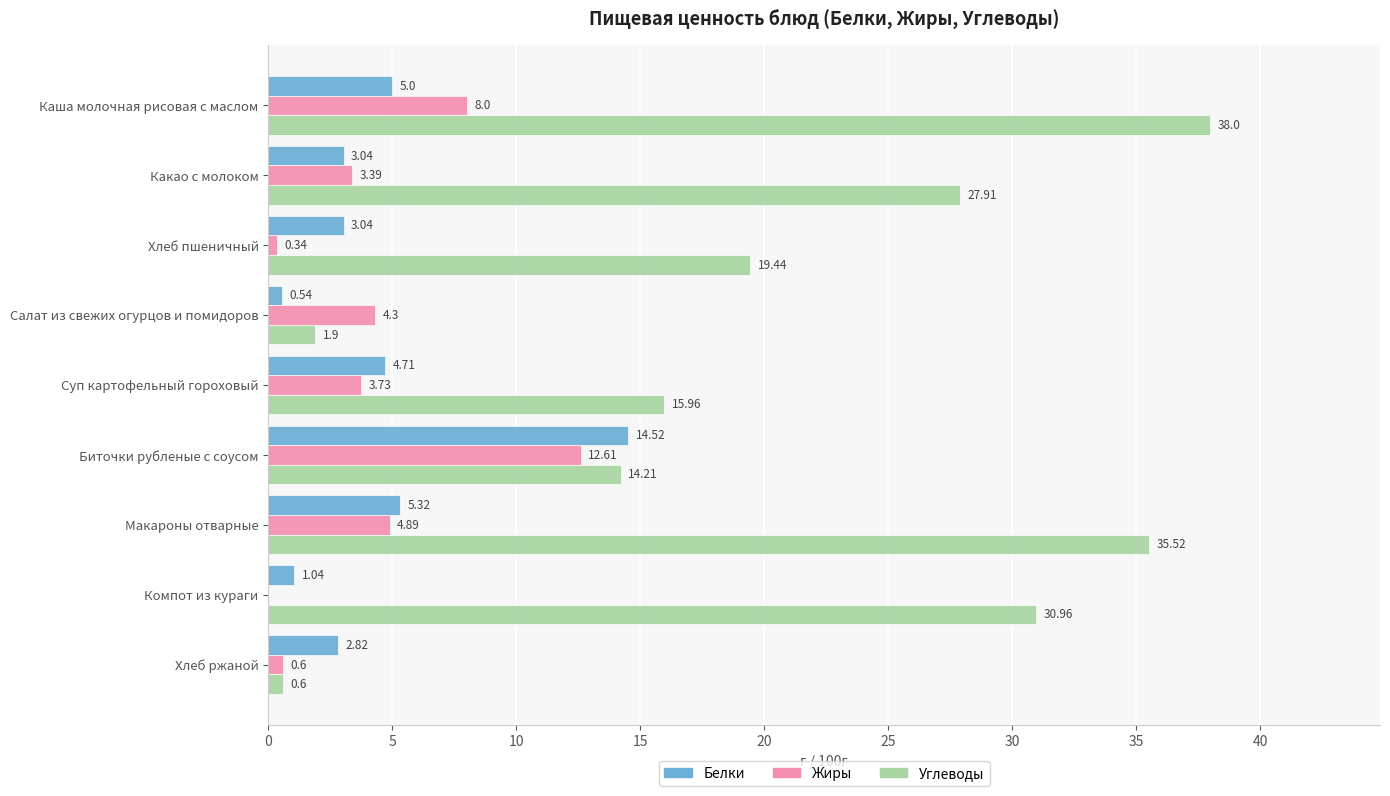

Which series has the largest range (max minus min)?

Углеводы